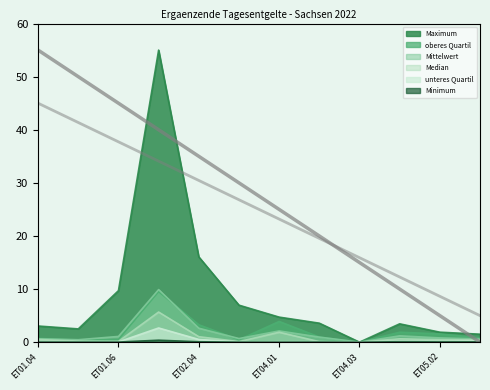

At which label is unteres Quartil closest to 1?

ET02.04